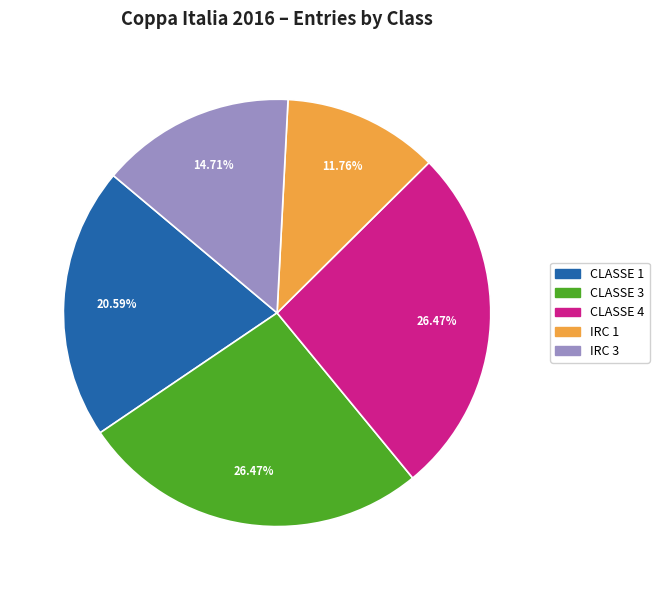

Between IRC 1 and CLASSE 1, which is larger?

CLASSE 1